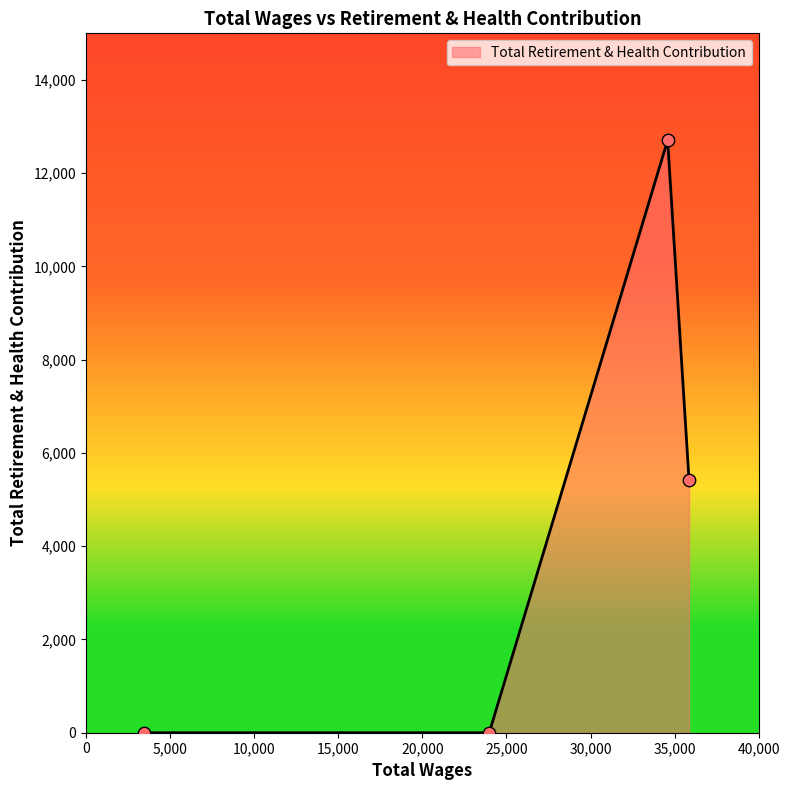

What is the maximum value shown in the chart?

12709